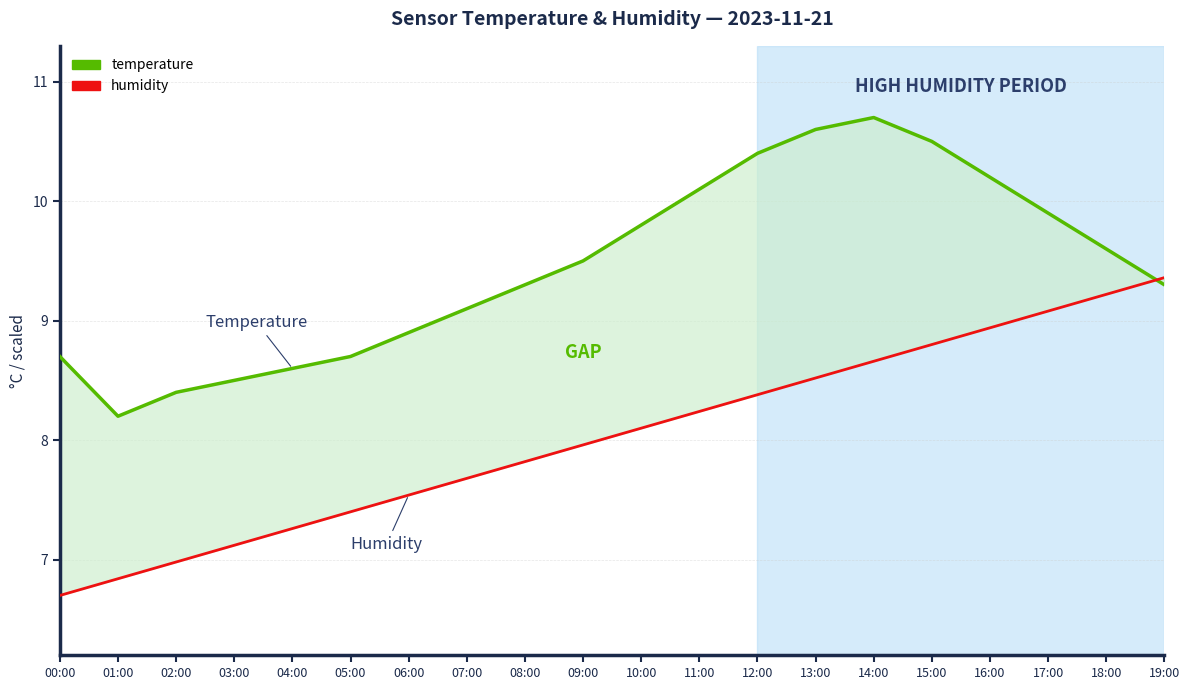

In temperature, how many points are higher than both neighbors (excluding endpoints)?

1